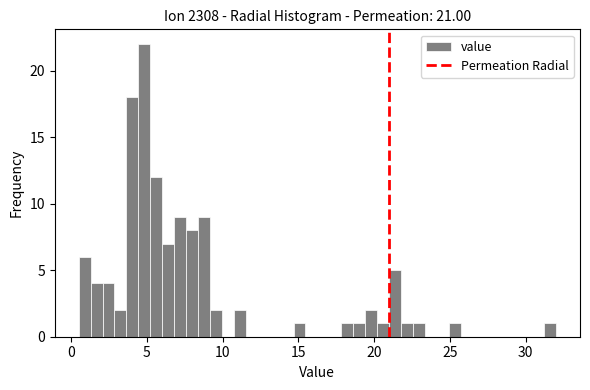

Around what value on the x-axis is the tallest bar? Give the approximate position of its centre, as read against the axis.

5.0